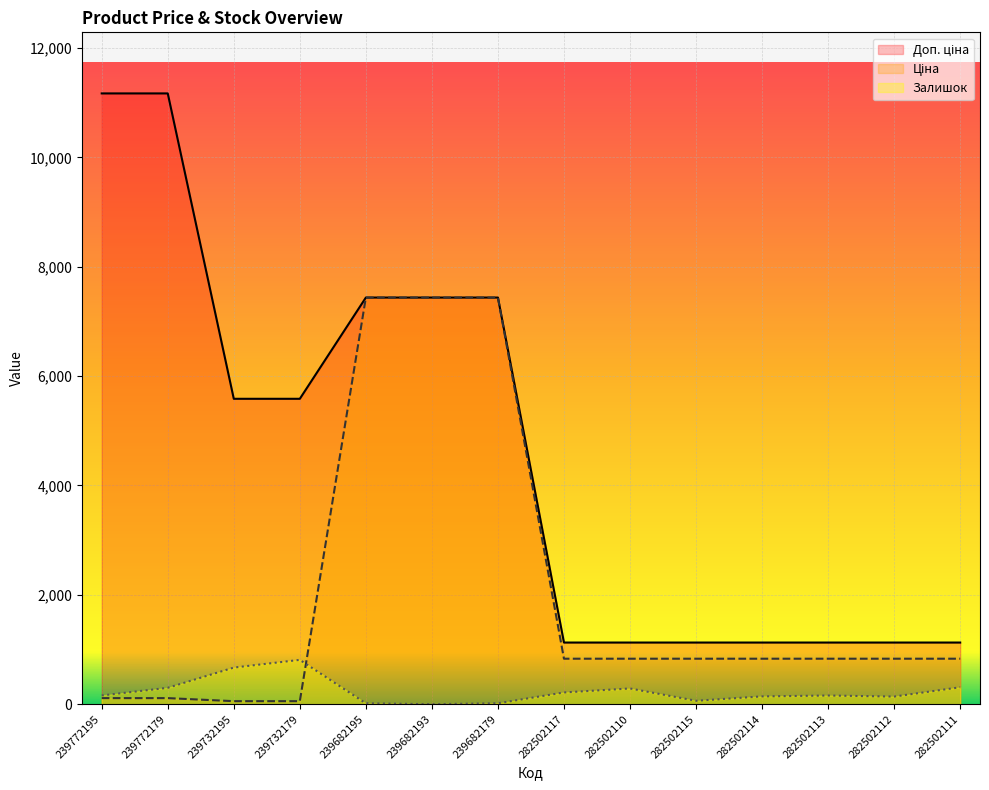

Where is the first local maximum for Залишок?

239732179